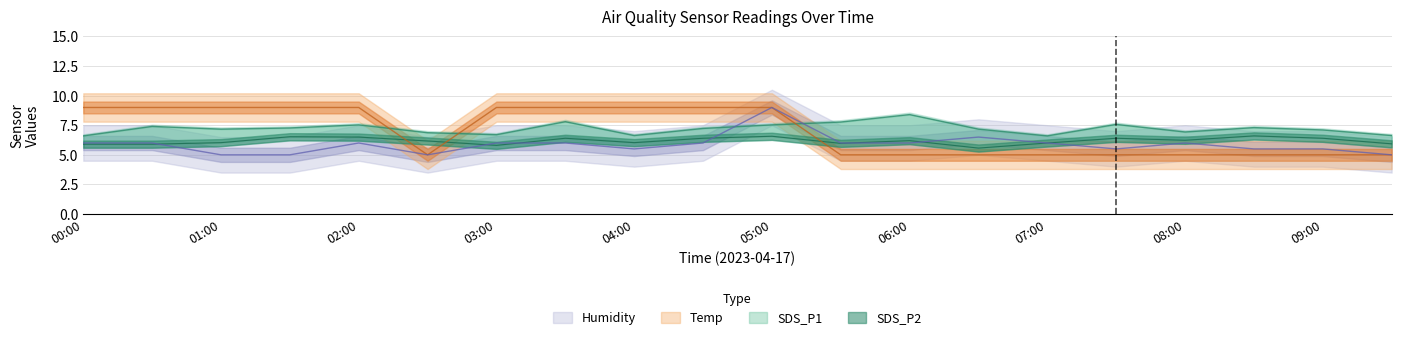

At which category does Humidity reach its first local peak?

02:00